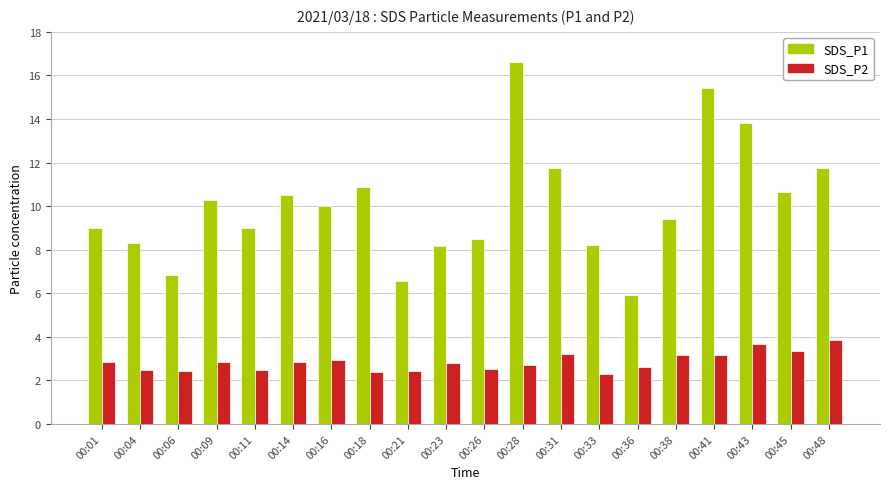

Which category has the highest value across all series?

00:28